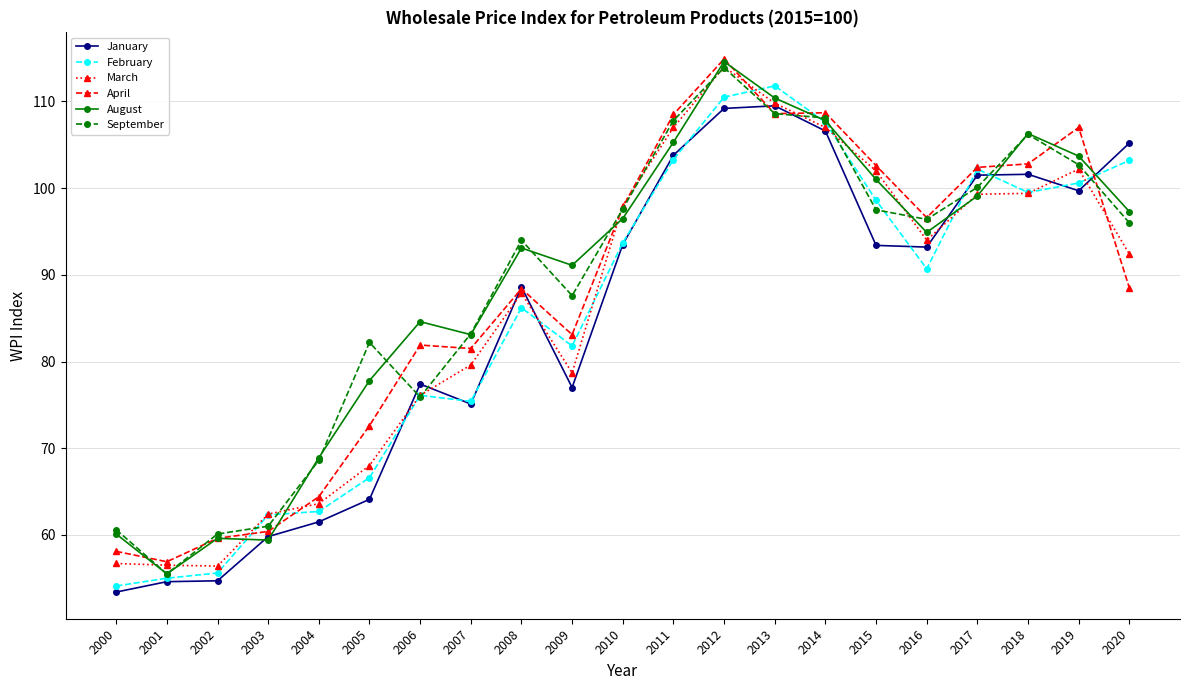

Does the chart have visible grid lines?

Yes